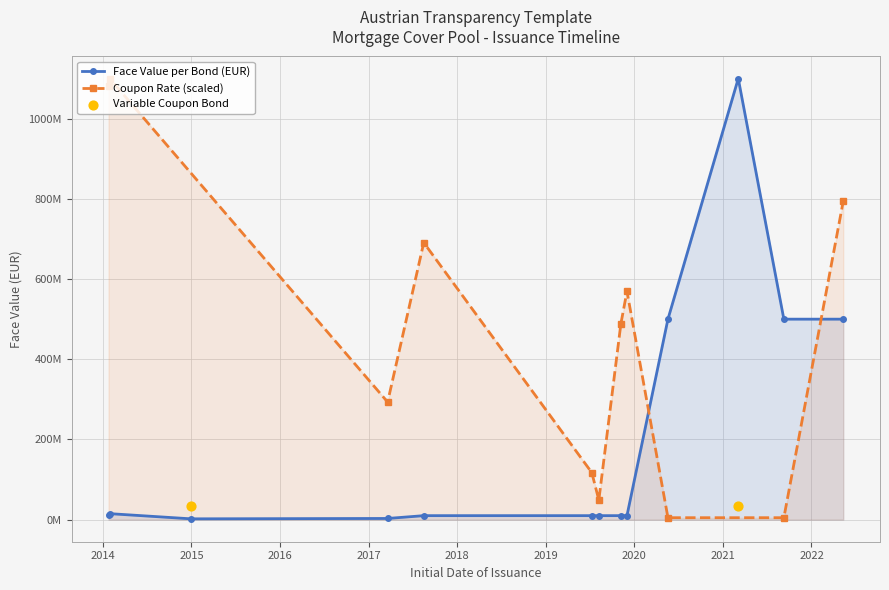

Between 2019-11-07 and 2019-07-10, which is larger?

2019-11-07